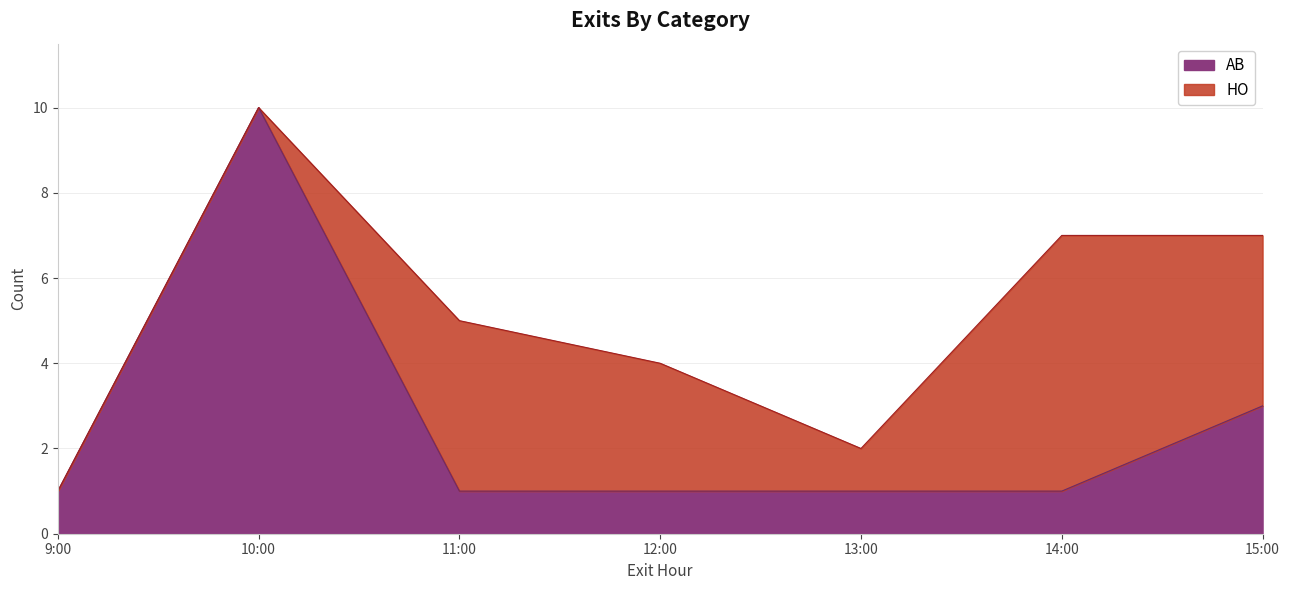

Is it true that AB equals 2 at 09:30?

False